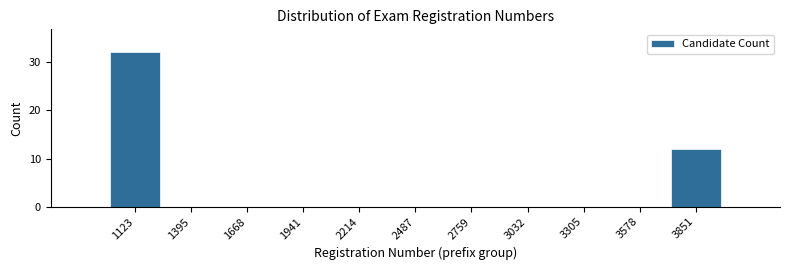

Reading right to left, what are all the values shown in this chart?

3851=12	3578=0	3305=0	3032=0	2759=0	2487=0	2214=0	1941=0	1668=0	1395=0	1123=32